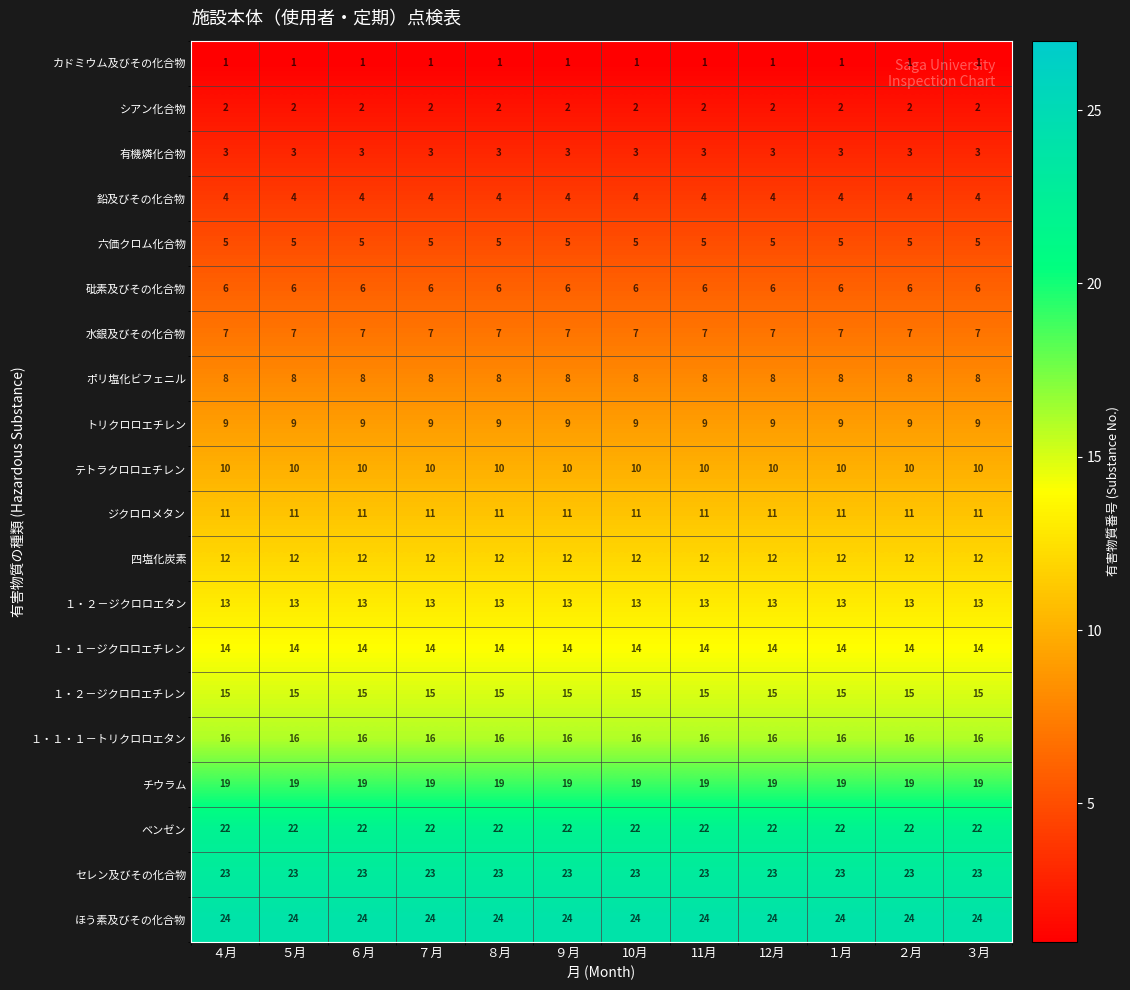

What is the lowest value of the ほう素及びその化合物 series?

24